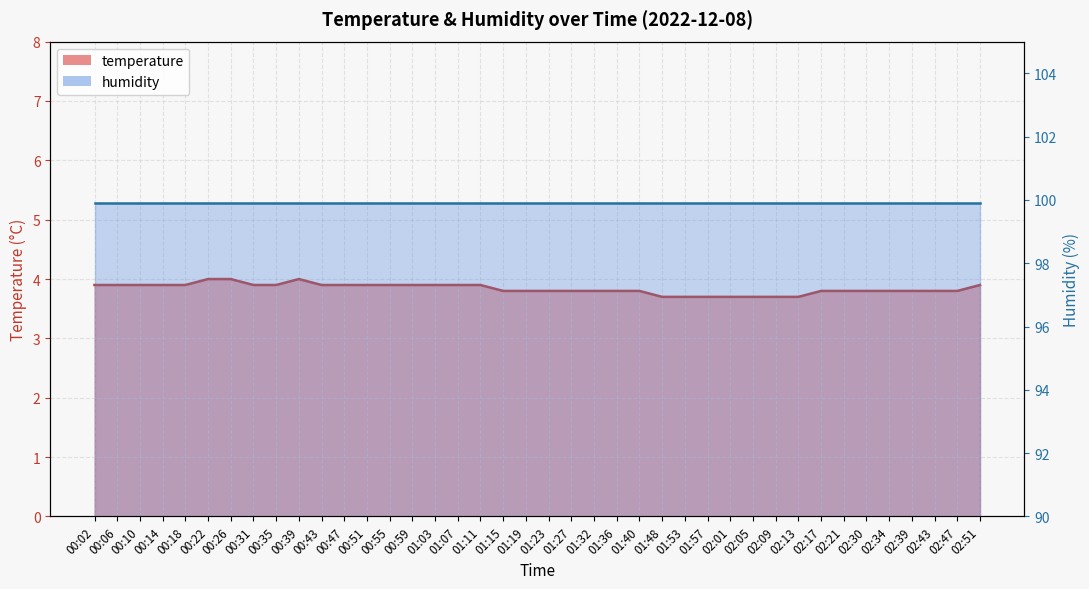

Where is the first local maximum?

00:39